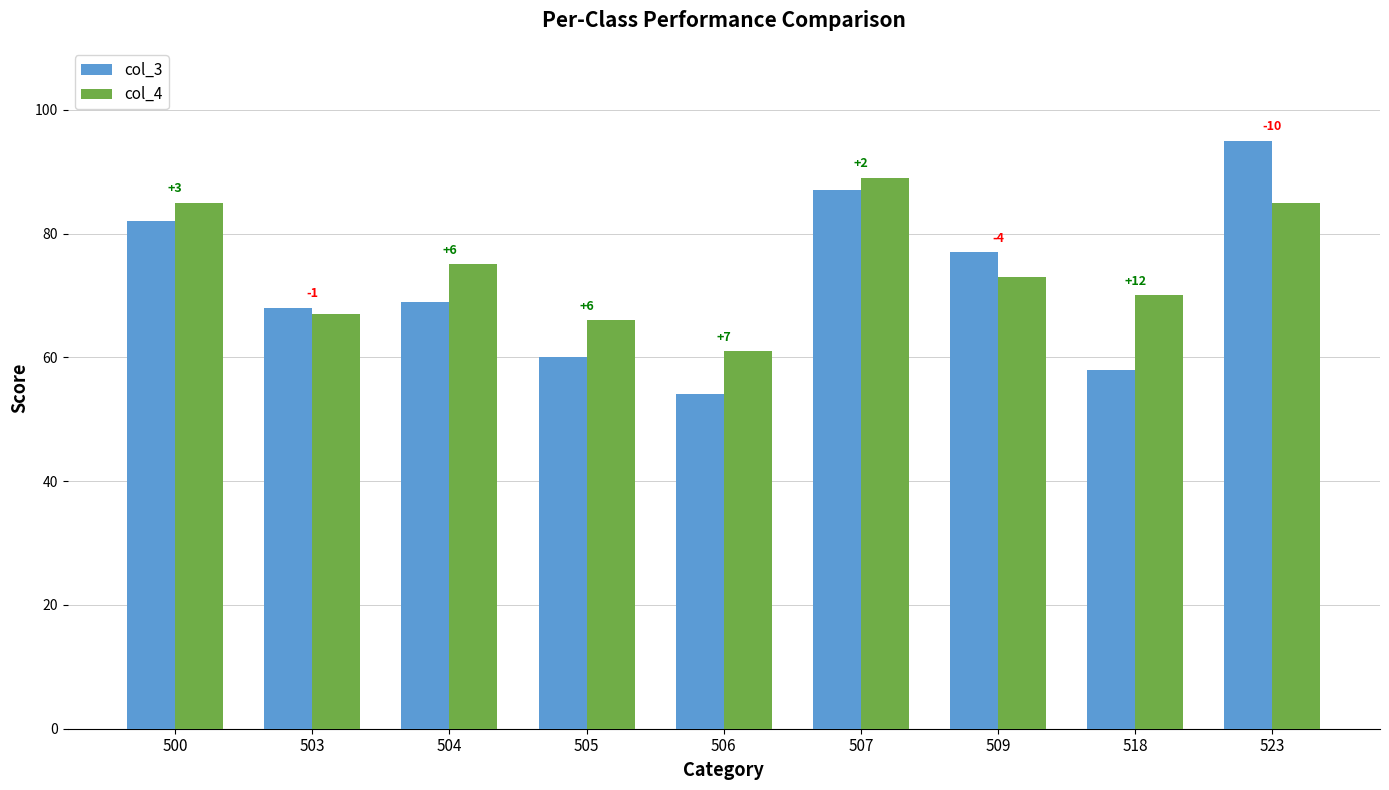

What are all the series names shown in the legend?

col_3, col_4